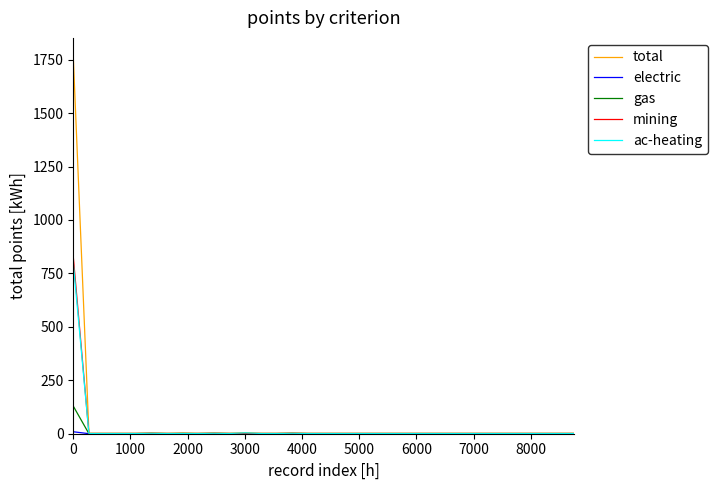

What is the highest value of the gas series?

129